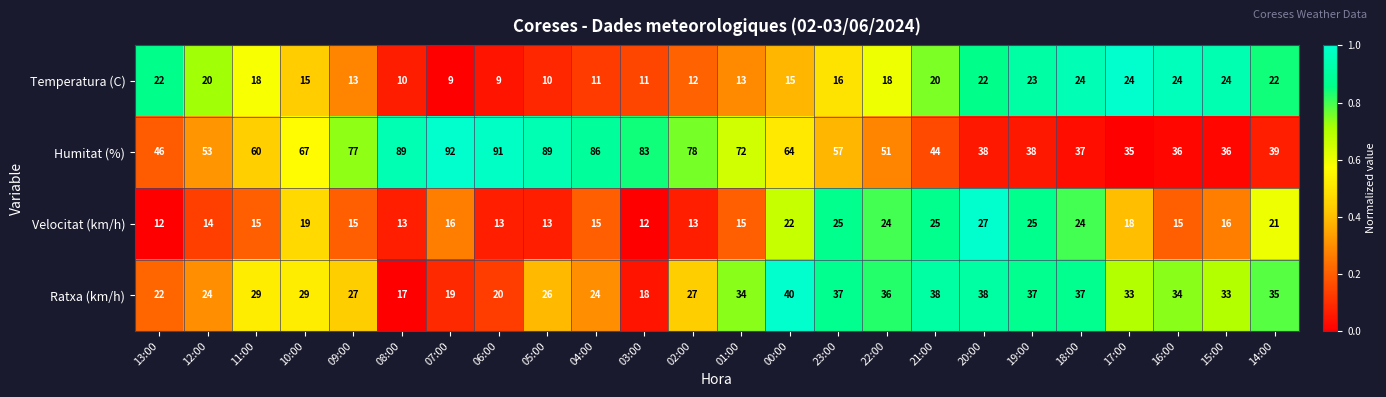

Rank the series at 08:00 from highest to lowest value.

Humitat (%), Ratxa (km/h), Velocitat (km/h), Temperatura (C)